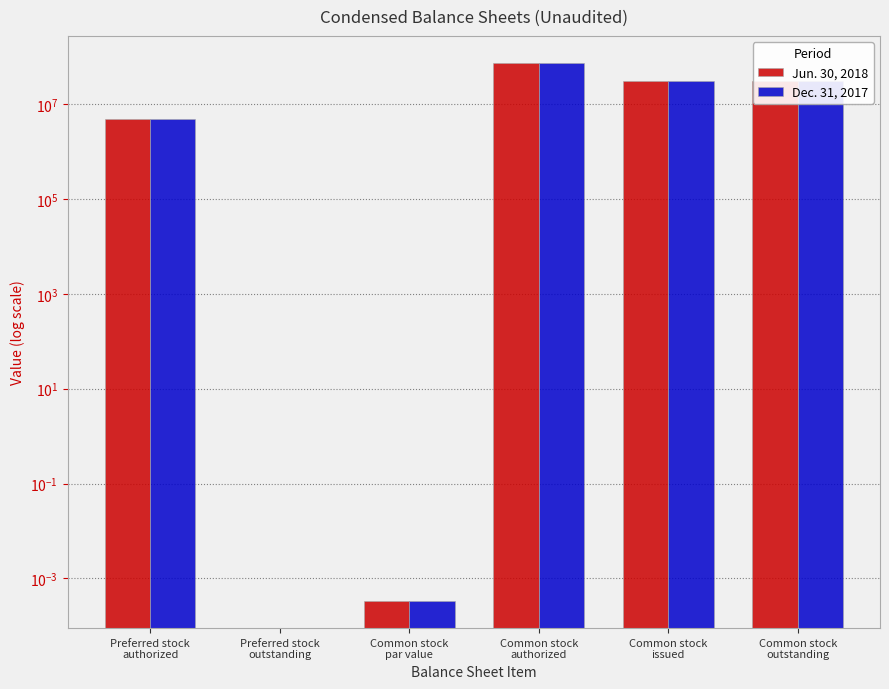

At which category is the sum across all series the highest?

Common stock
authorized